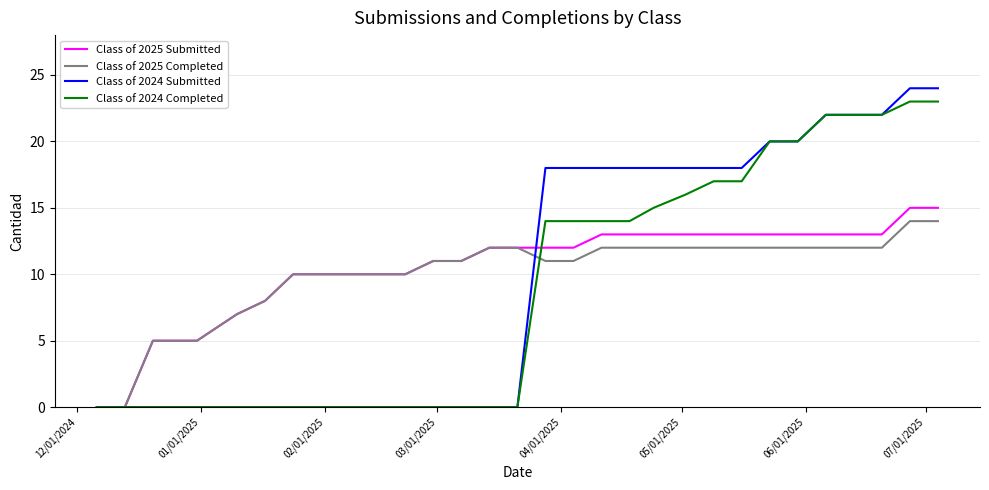

What is the difference between the maximum and minimum values in the Class of 2024 Submitted series?

24